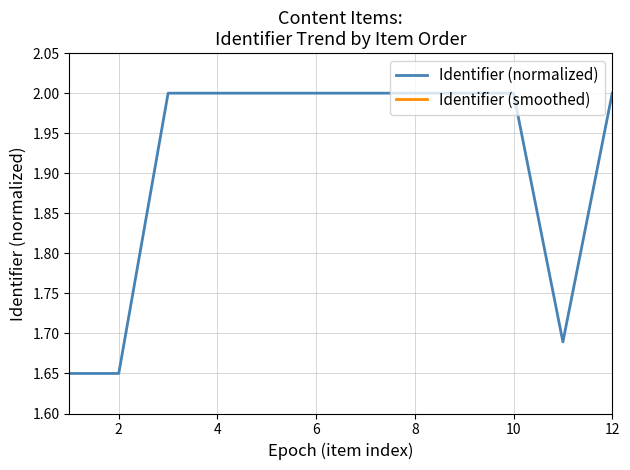

Count the number of data series in this chart.

2